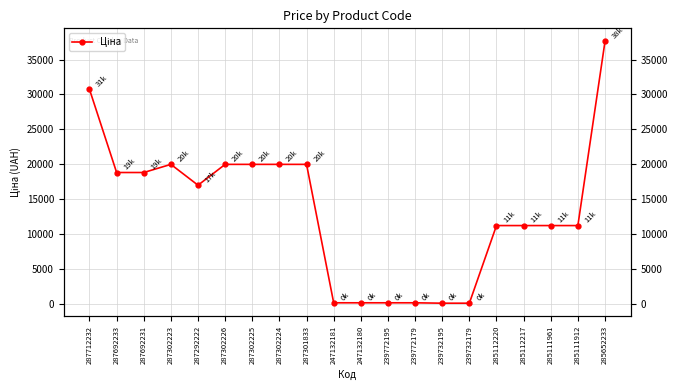

Rank the categories by value from lowest to highest.

239732195, 239732179, 247132181, 247132180, 239772195, 239772179, 285112220, 285112217, 285111961, 285111912, 287292222, 287692233, 287692231, 287302223, 287302226, 287302225, 287302224, 287301833, 287712232, 285652233